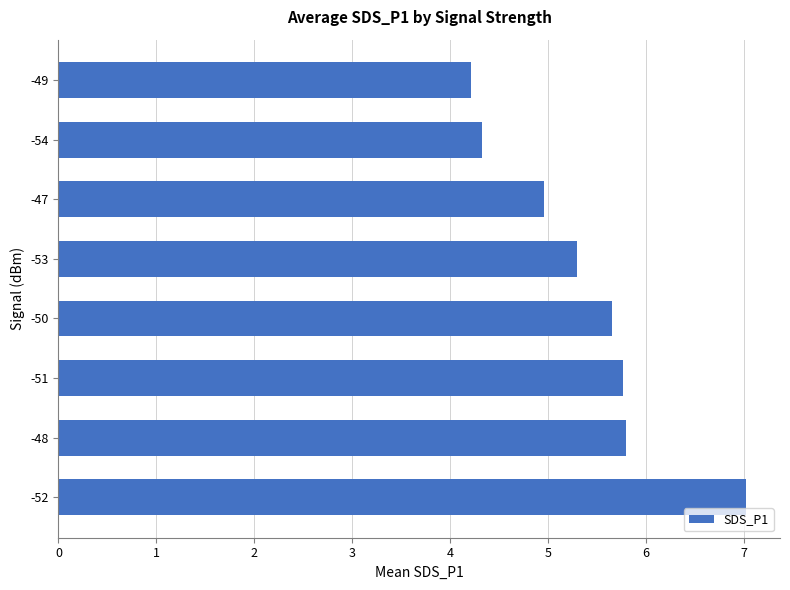

Is it true that the value at -48 is 7.7?

False